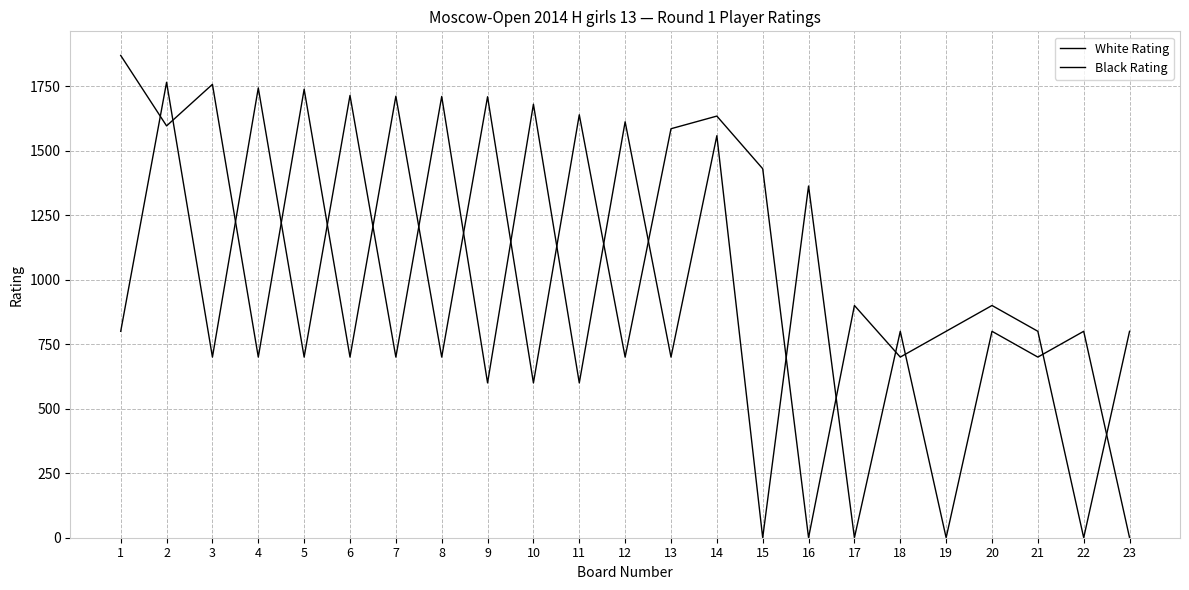

True or false: White Rating and Black Rating intersect in this chart.

True